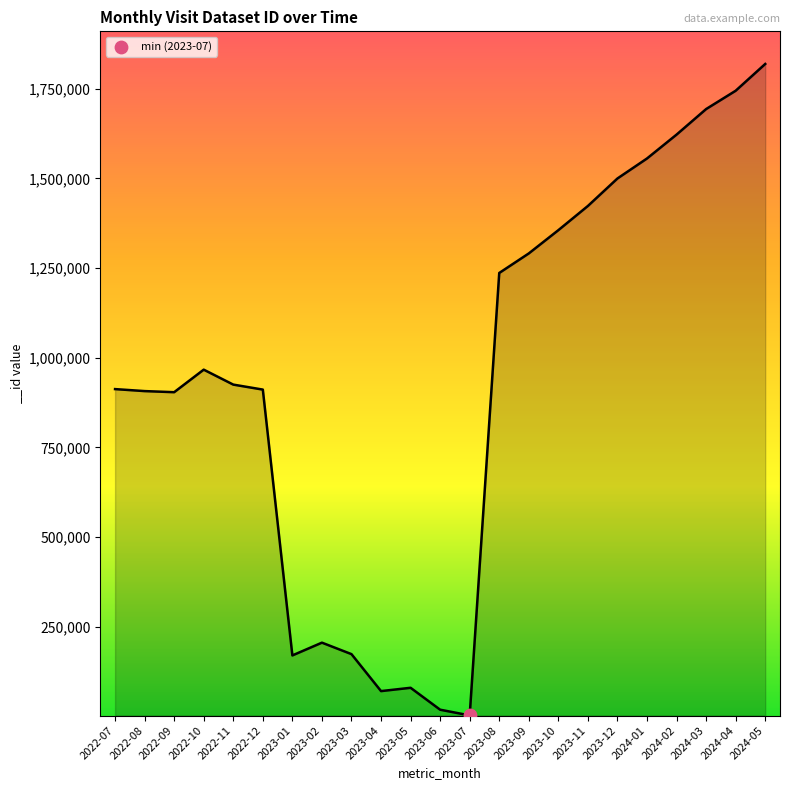

What is the change in value from 2023-03 to 2024-05?

+1645038